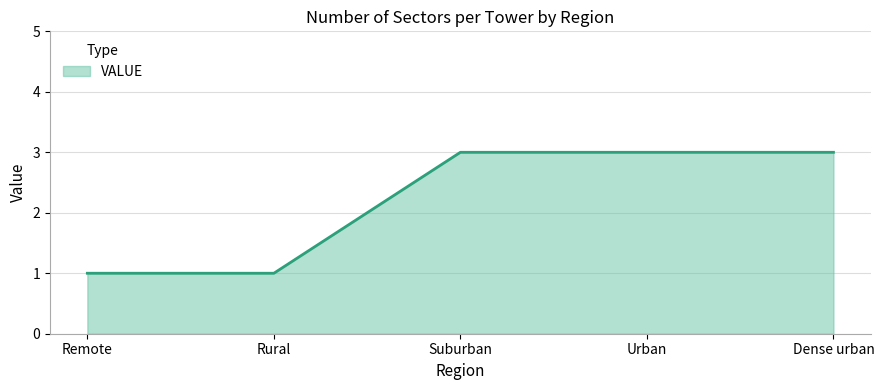

What is the sum of the values at Dense urban and Rural?

4